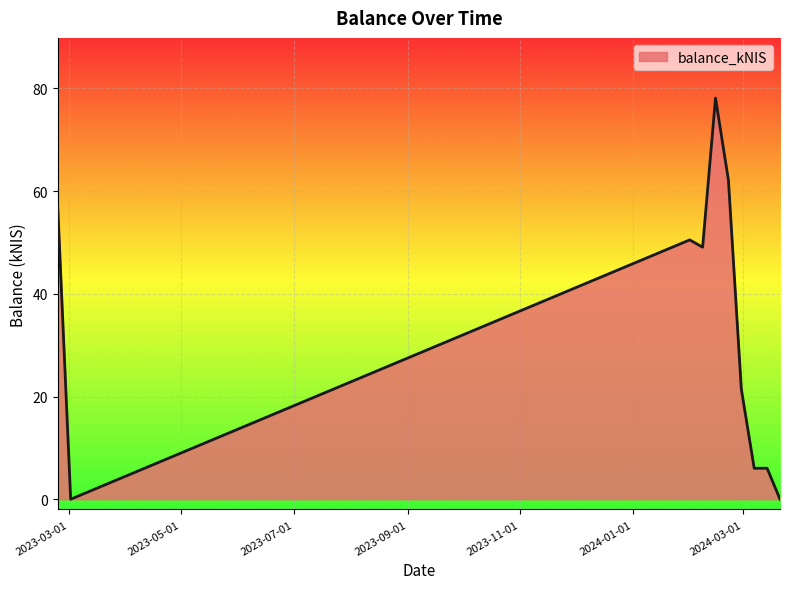

Does the chart display data point markers on the line(s)?

No